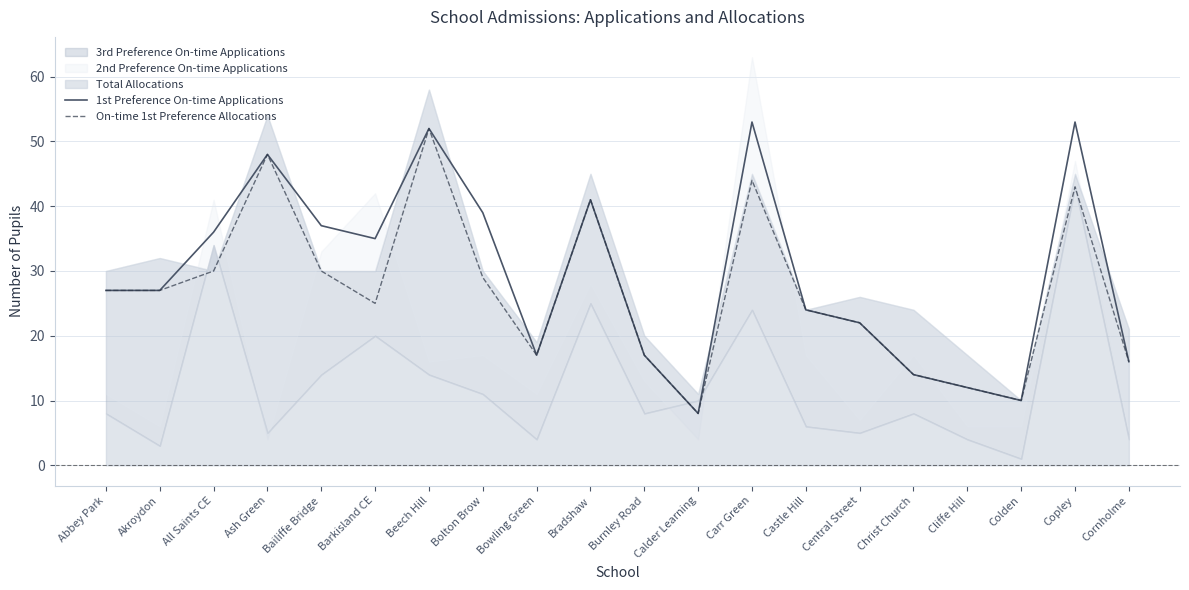

Is the value of 1st Preference On-time Applications at Copley greater than the value of On-time 1st Preference Allocations at Cliffe Hill?

Yes